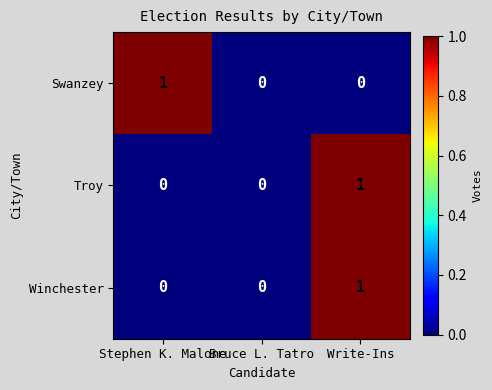

The Winchester series shows 1 at Write-Ins. True or false?

True